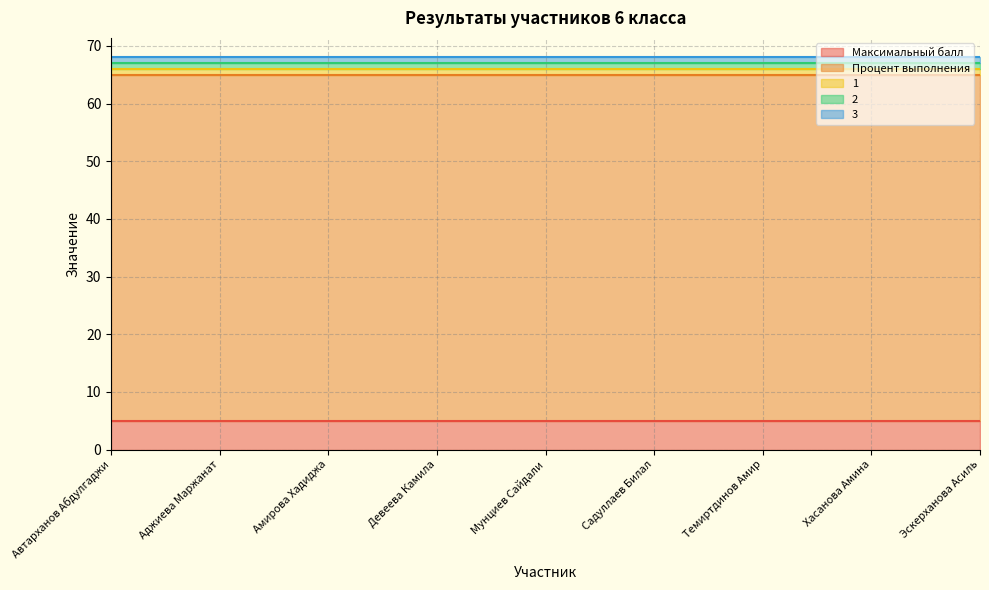

What is the sum of all Процент выполнения values?

540